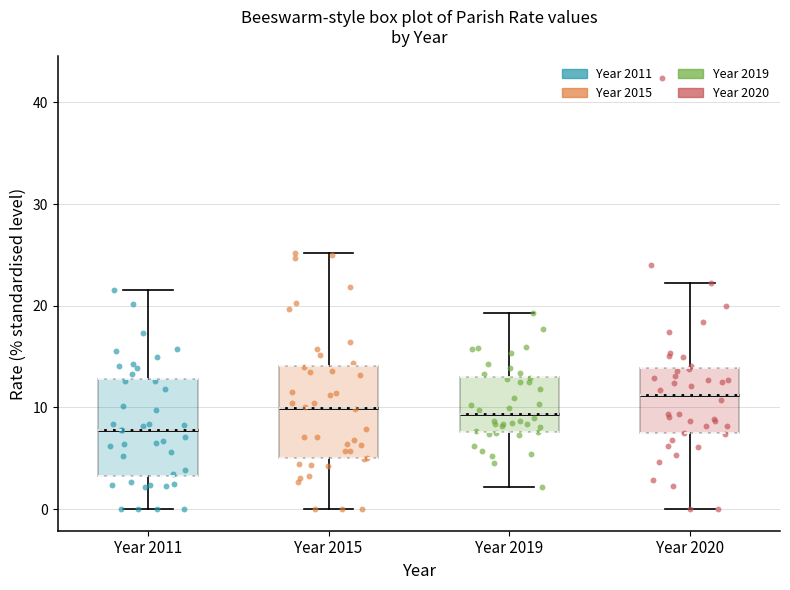

Where does the lower whisker of the box for Year 2011 end on the y-axis? The values are not printed on the chart, so give them approximately, as read against the axis.

0